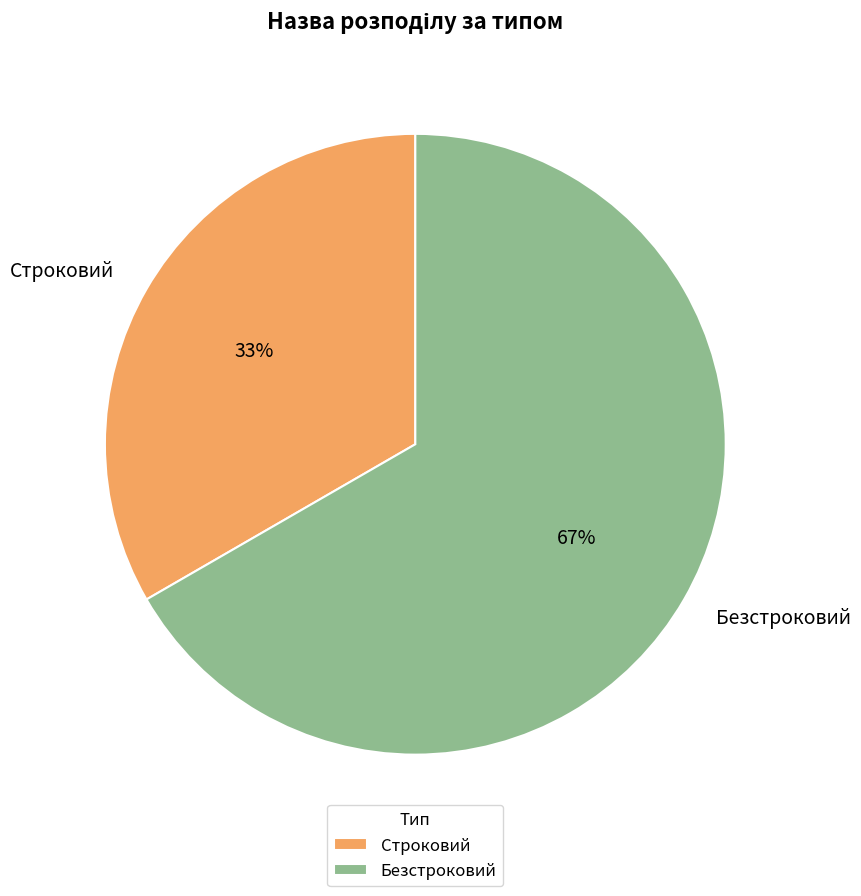

What percentage is the Строковий slice, to the nearest percent?

33%